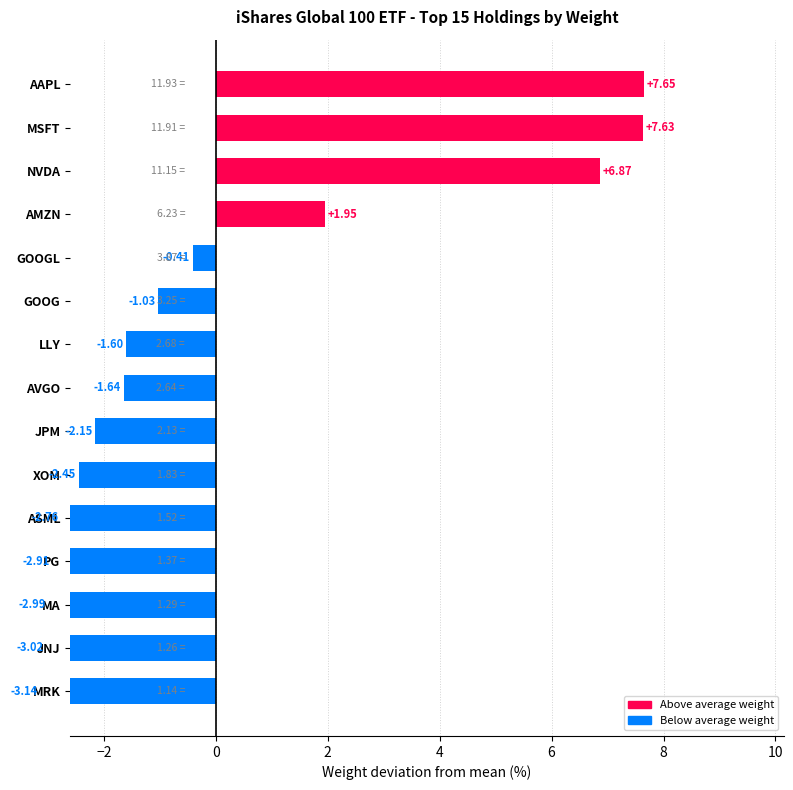

List the labels in order of value, smallest first.

MRK, JNJ, MA, PG, ASML, XOM, JPM, AVGO, LLY, GOOG, GOOGL, AMZN, NVDA, MSFT, AAPL